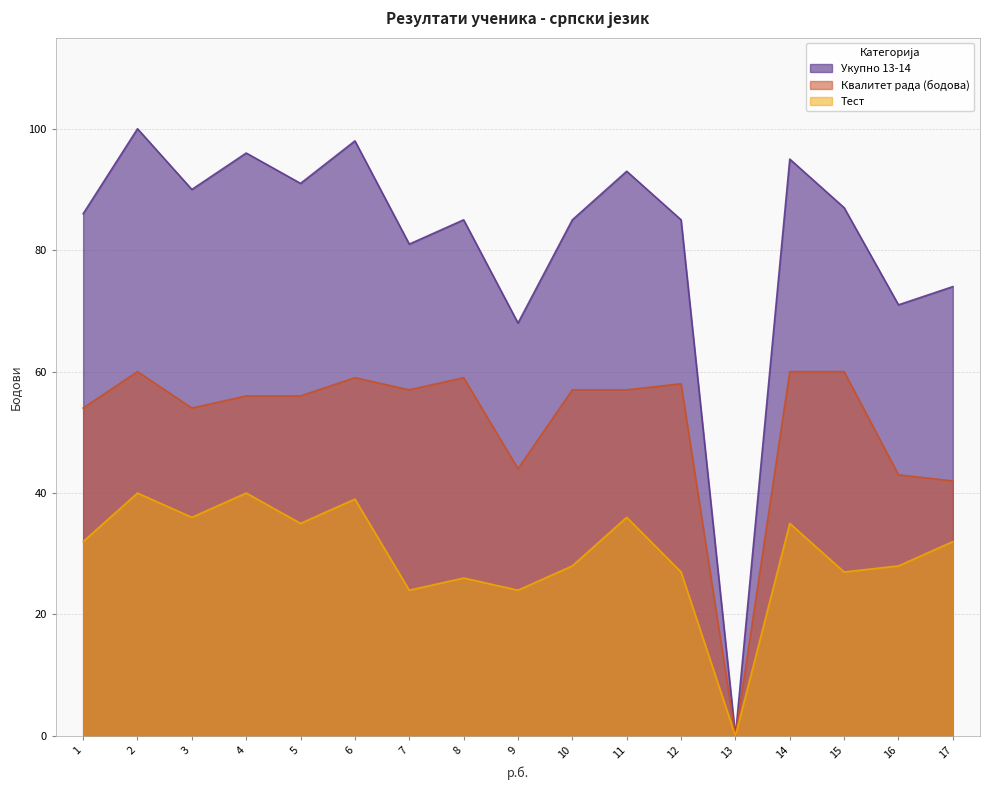

How many interior local peaks does the Квалитет рада (бодова) series have?

4